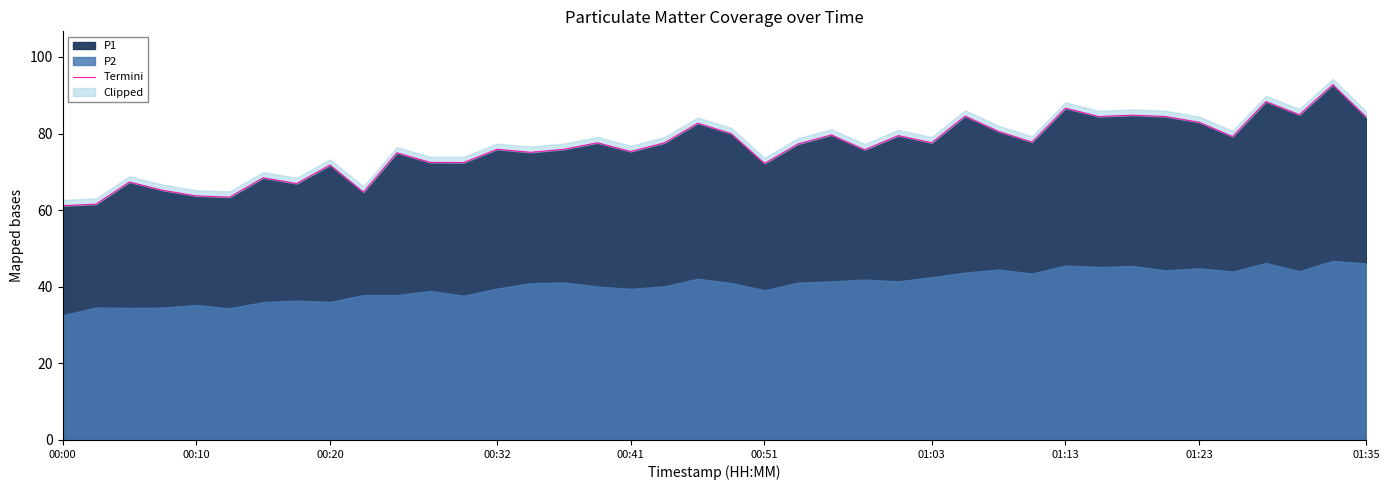

Count the number of categories in the chart.

40